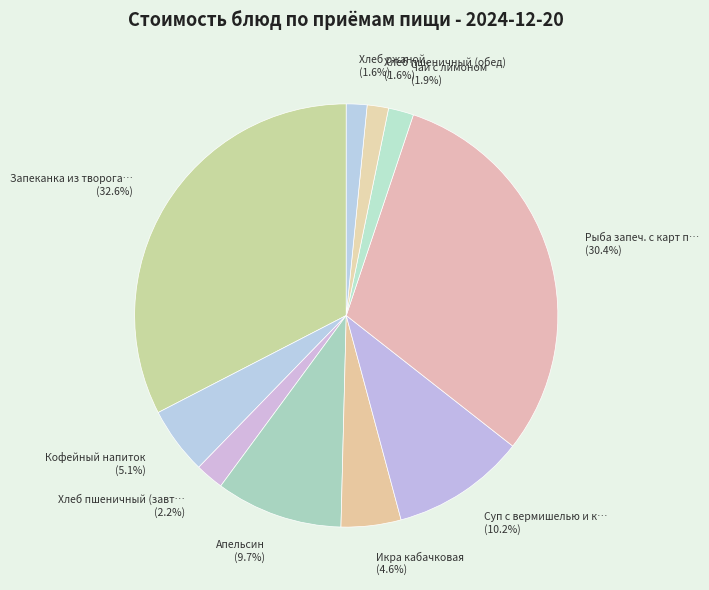

Which category has the biggest portion of the pie?

Запеканка из творога… (32.6%)